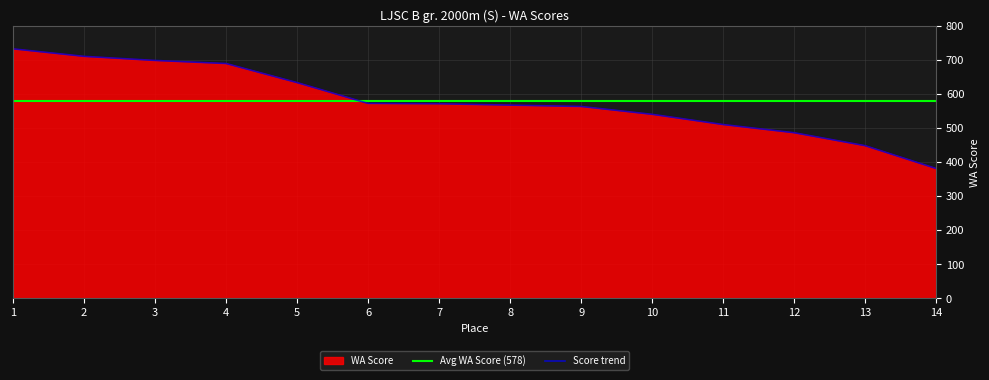

Which has a higher value, 2 or 4?

2